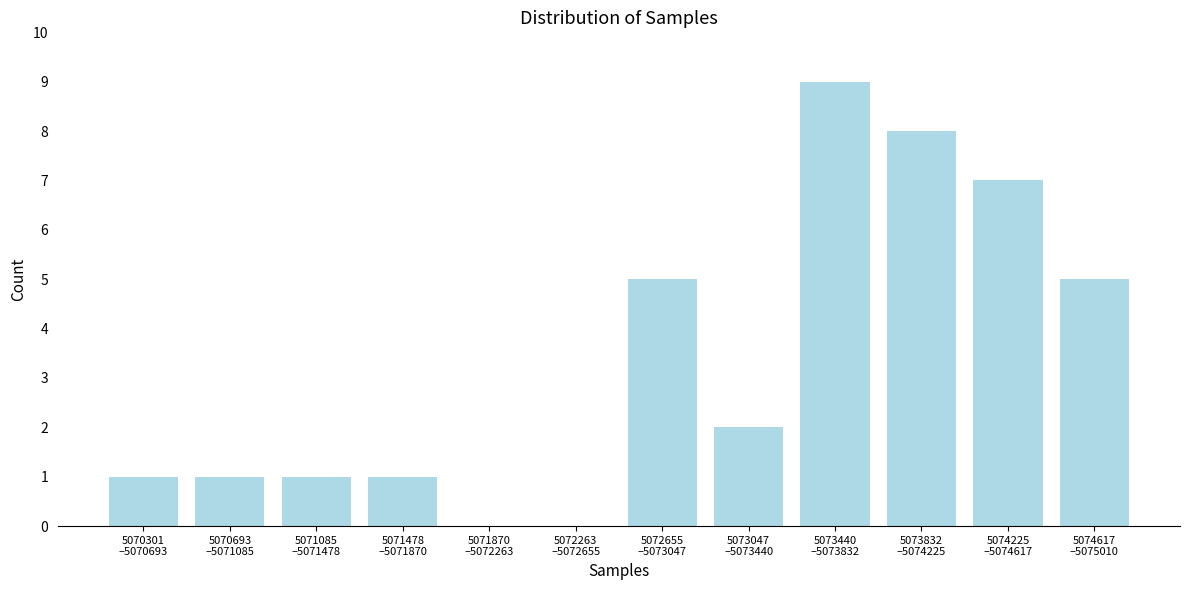

What is the greatest value displayed?

9